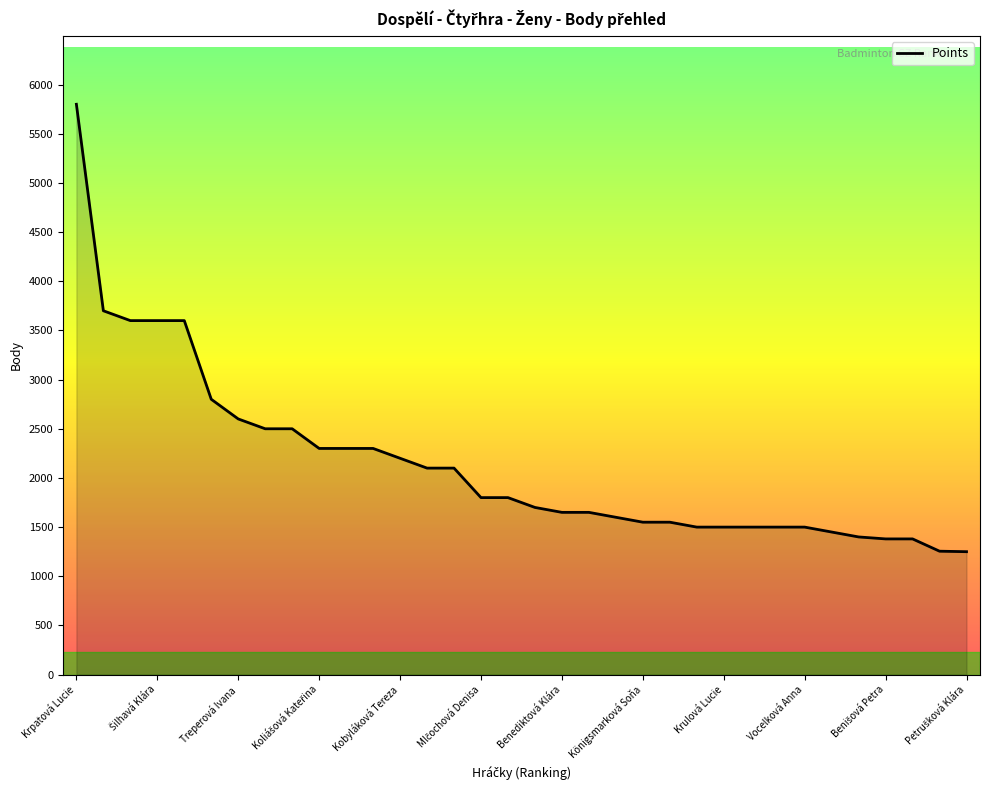

What is the maximum value shown in the chart?

5800